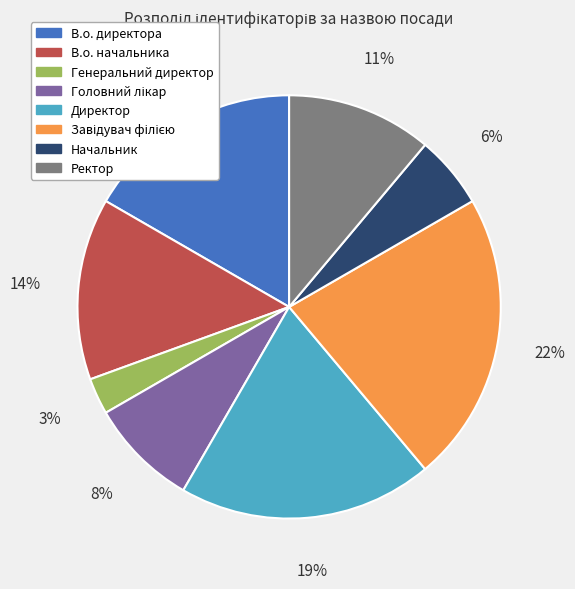

Does any single category account for the majority?

No